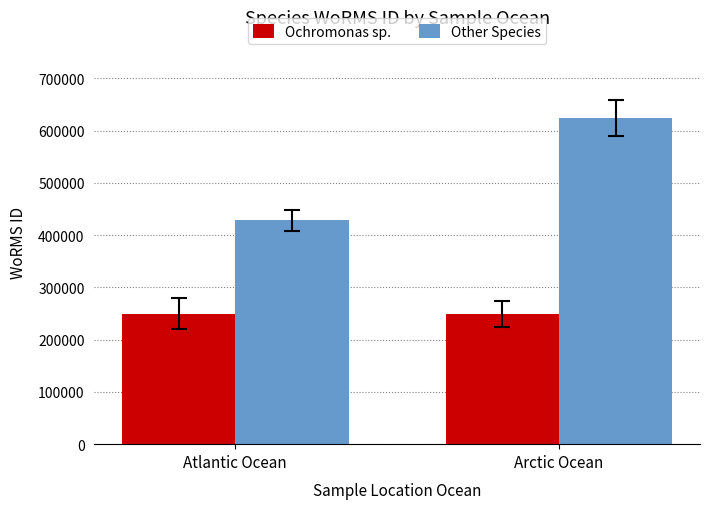

What is the lowest value of the Ochromonas sp. series?

249725